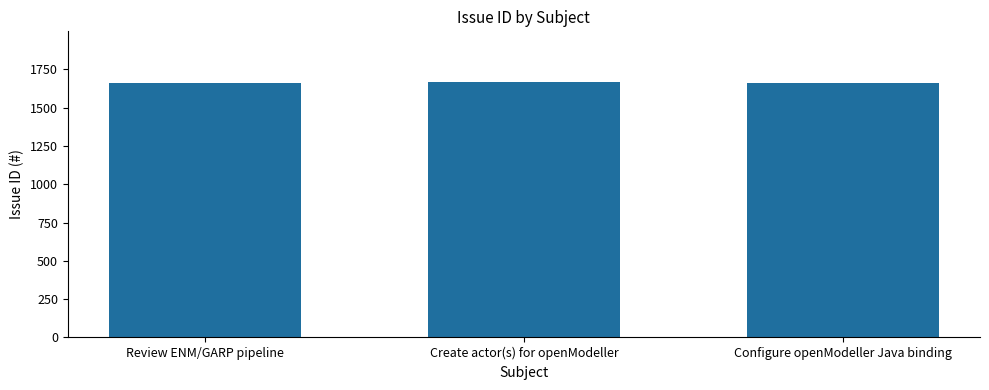

What value does the data have at Create actor(s) for openModeller?

1666